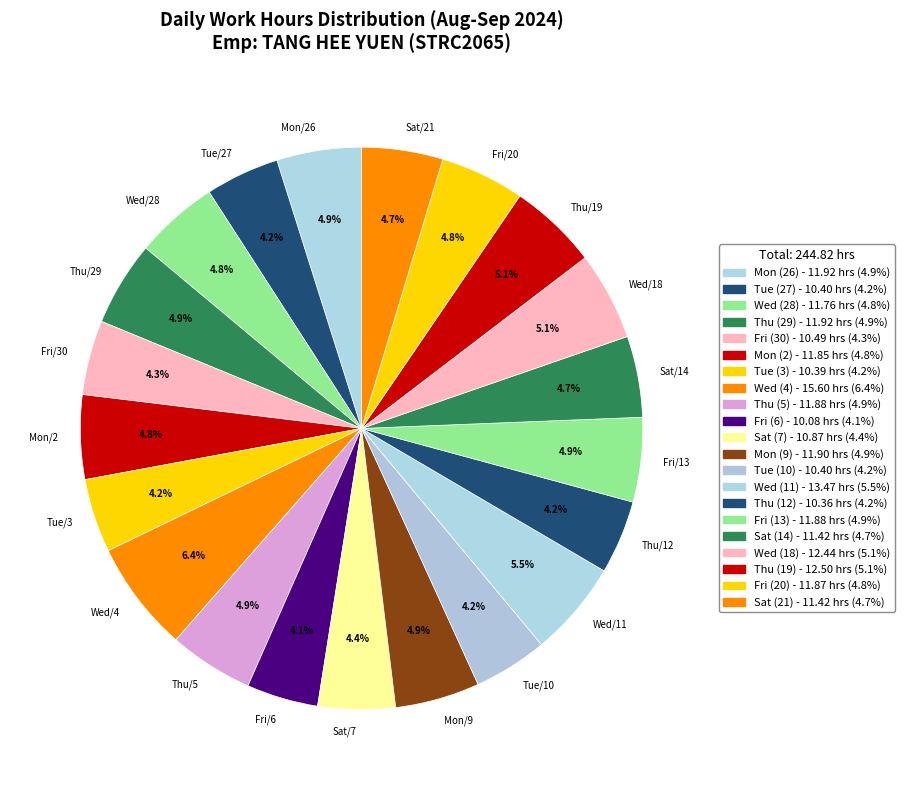

Does Thu/29 represent more than half of the total?

No